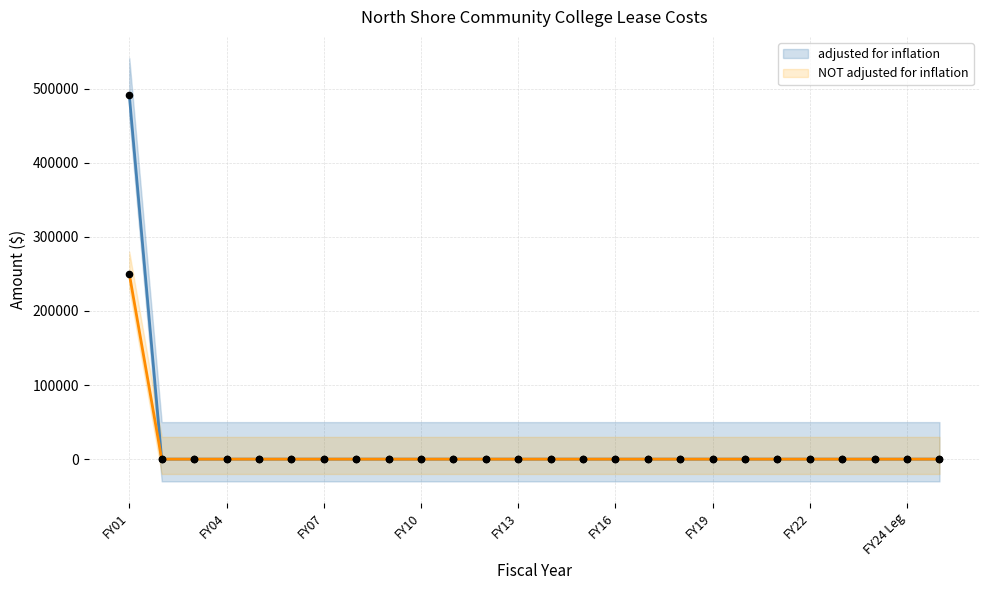

At which category is the sum across all series the highest?

FY01